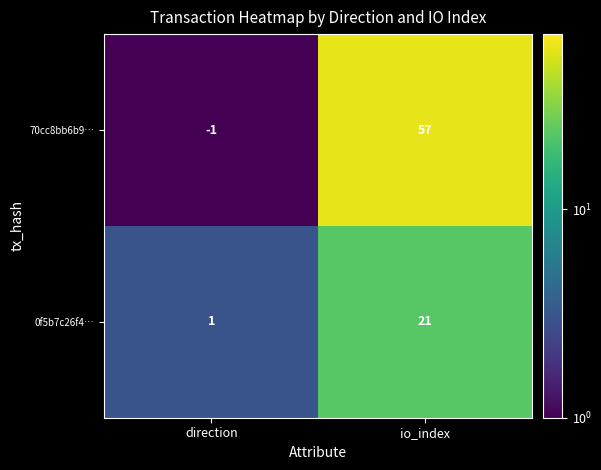

What is the greatest value displayed?

57